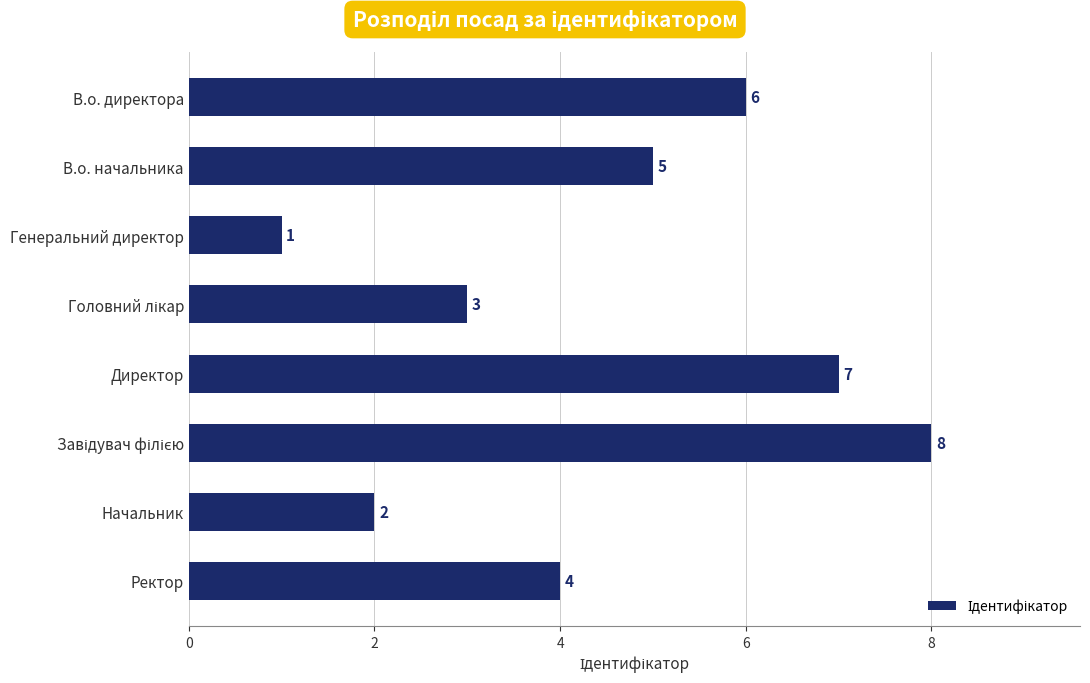

What is the difference between the maximum and minimum values?

7